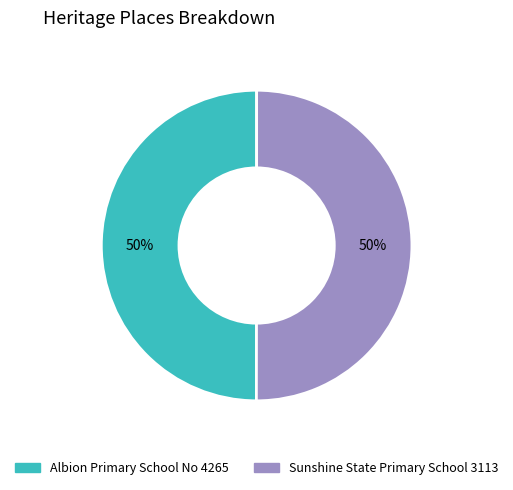

Do Albion Primary School No 4265 and Sunshine State Primary School 3113 together represent more than half of the pie?

Yes